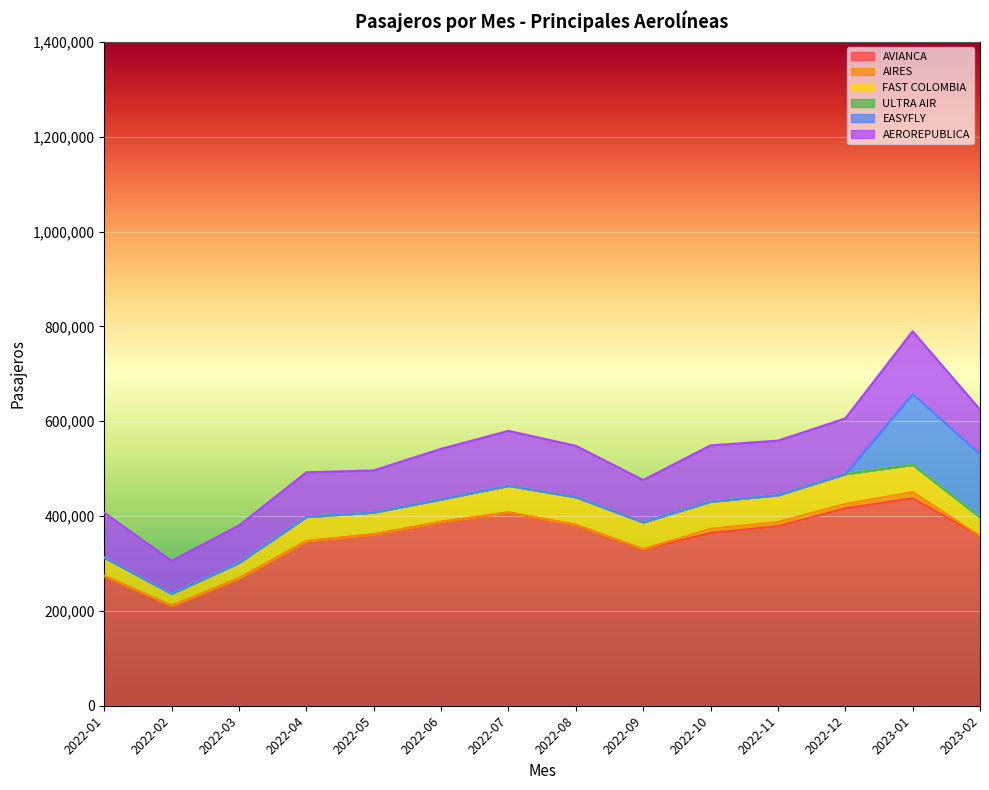

Where is the first local maximum for EASYFLY?

2023-01